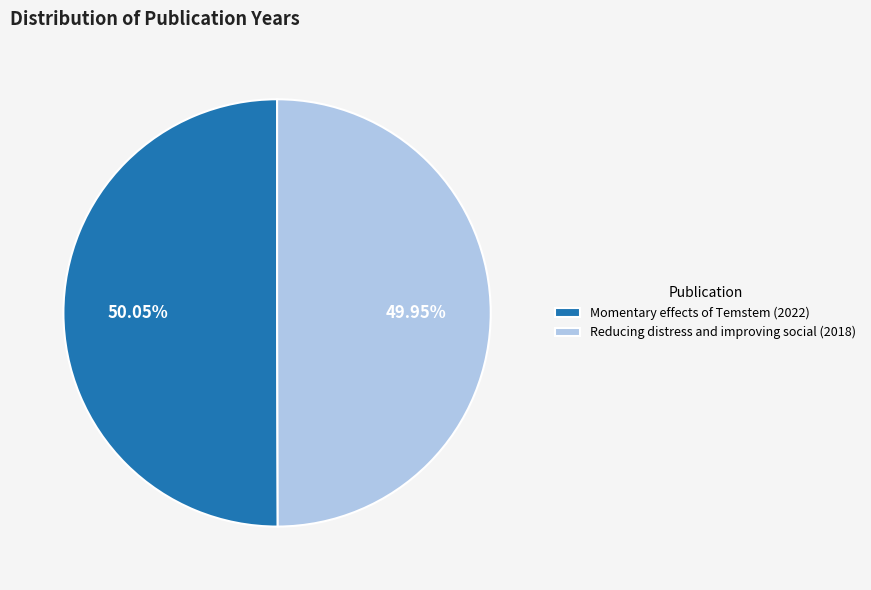

The Momentary effects of Temstem (2022) slice represents 44% of the pie. True or false?

False